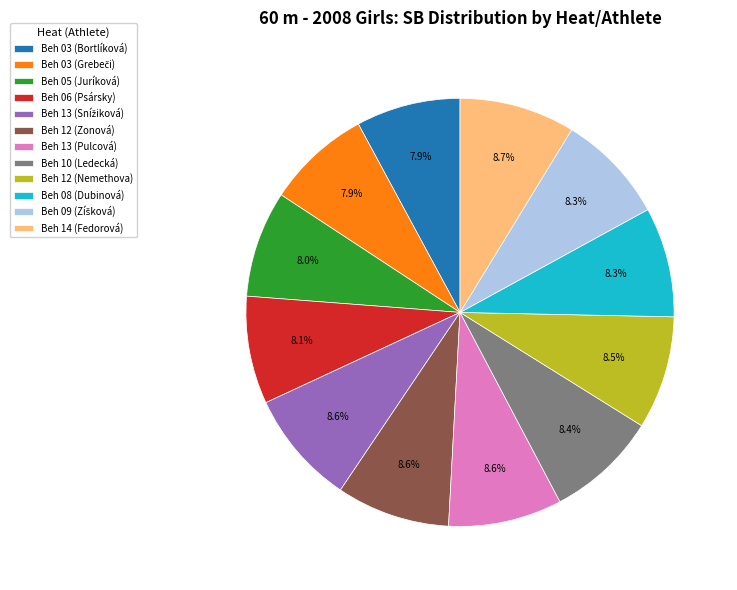

What is the total percentage of Beh 14 (Fedorová) and Beh 08 (Dubinová)?

17.0%